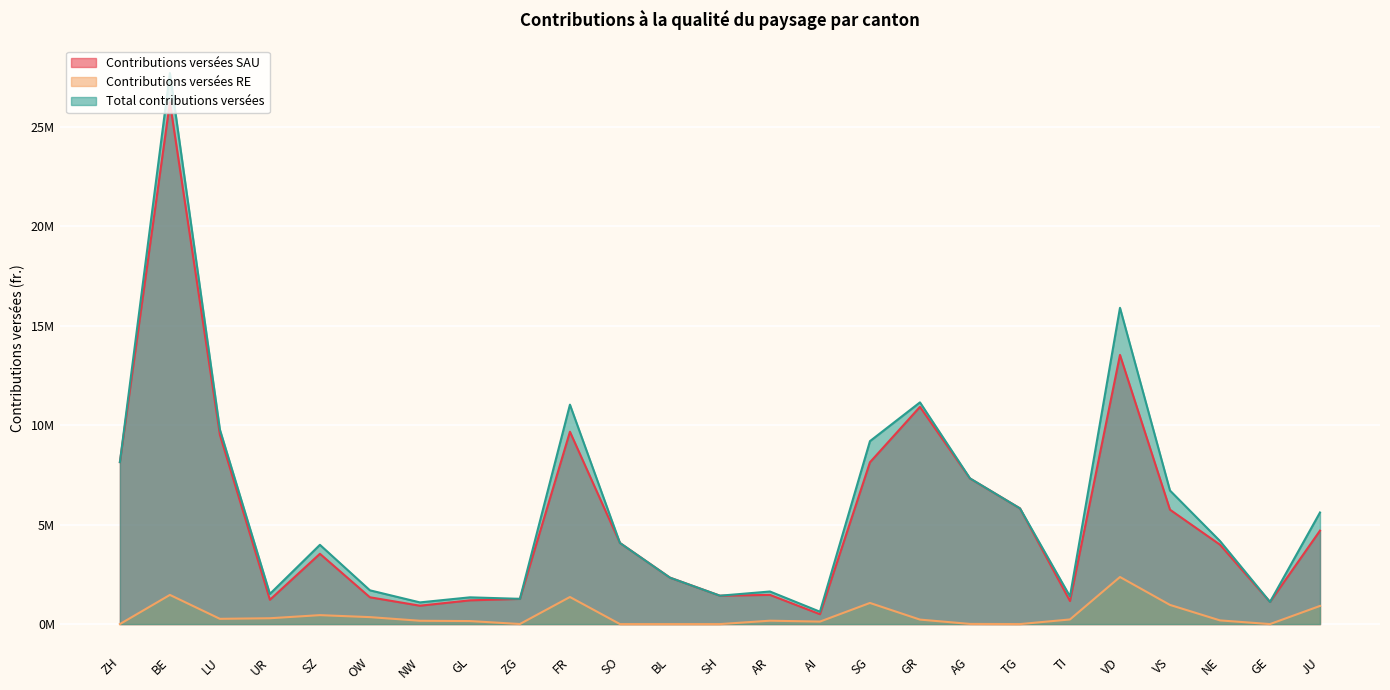

What is the total value across all series at SO?

8157296